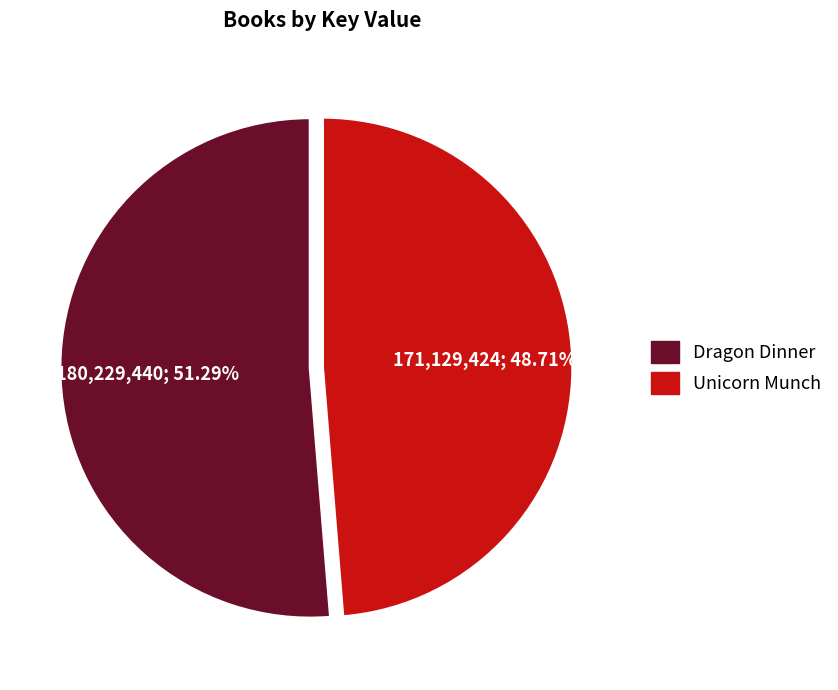

What percentage is NOT represented by Dragon Dinner?

48.7%